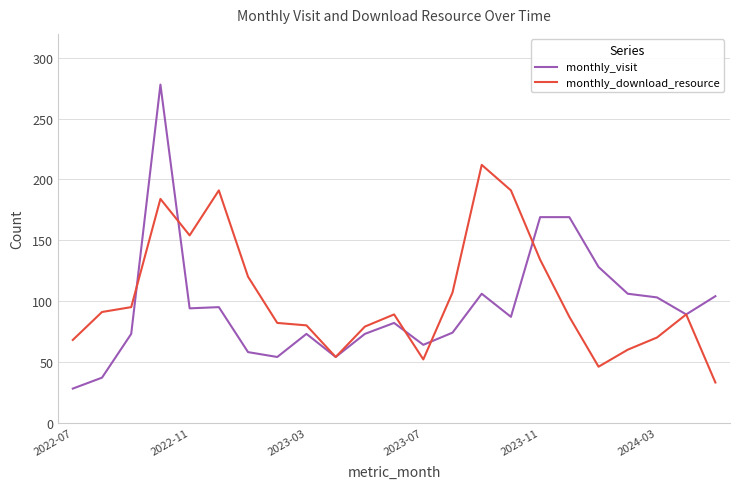

Which series has the widest spread of values?

monthly_visit